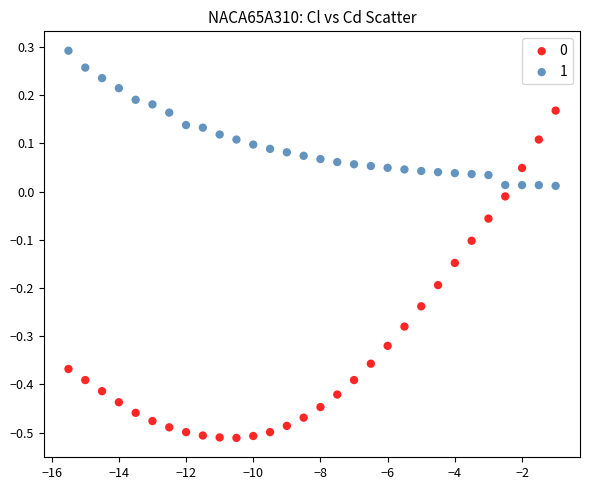

Which series reaches the maximum Y coordinate?

1